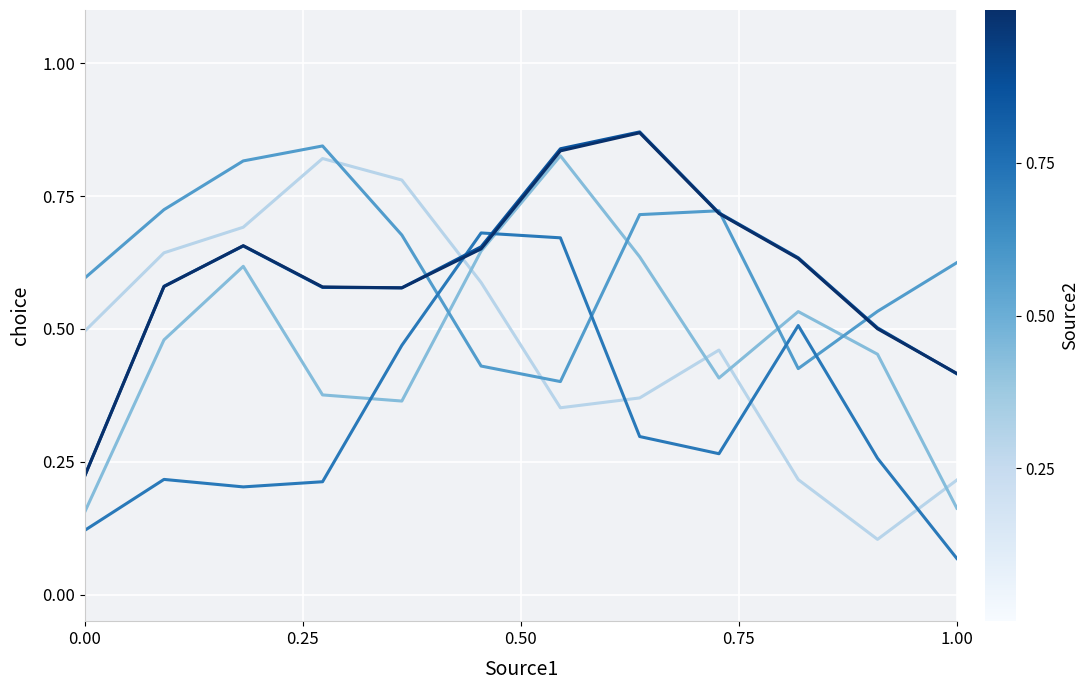

How many lines are shown in the chart?

6